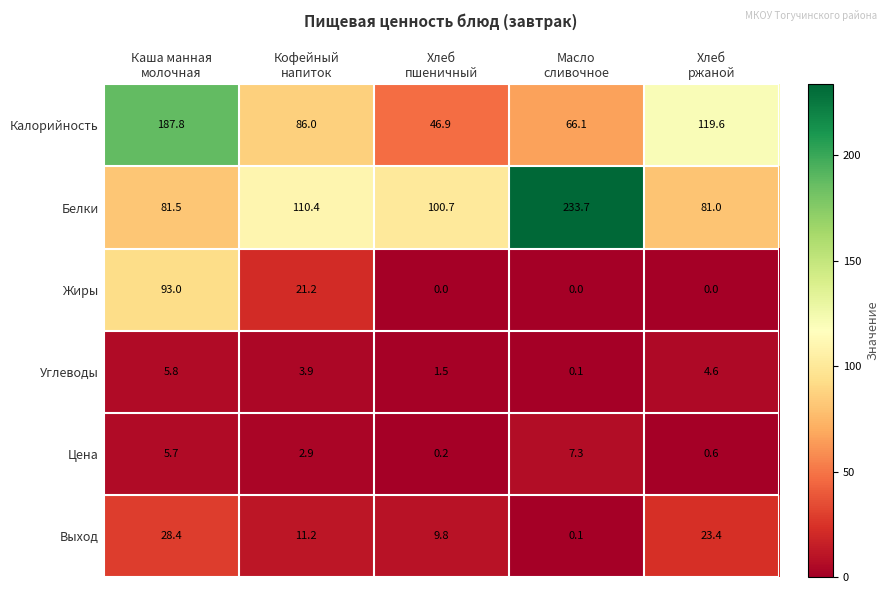

Reading left to right, what are all the values shown in this chart?

Калорийность: 187.8	86.0	46.9	66.1	119.6
Белки: 81.5	110.4	100.7	233.7	81.0
Жиры: 93.0	21.2	0.0	0.0	0.0
Углеводы: 5.8	3.9	1.5	0.1	4.6
Цена: 5.7	2.9	0.2	7.3	0.6
Выход: 28.4	11.2	9.8	0.1	23.4